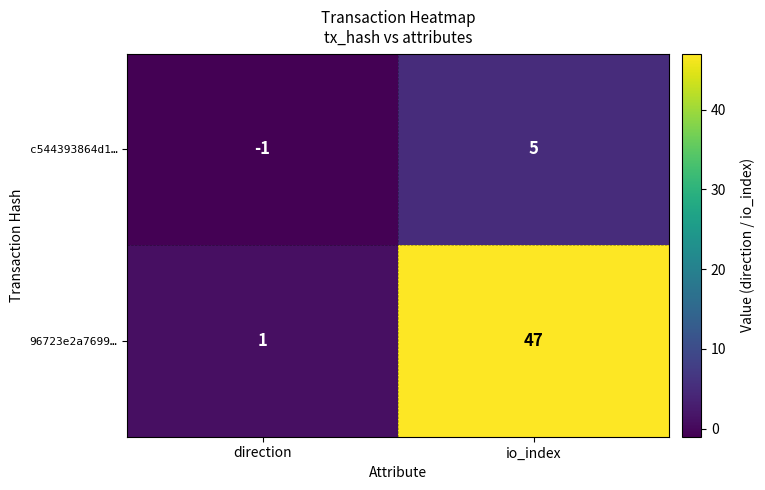

Which series has the largest range (max minus min)?

96723e2a7699…